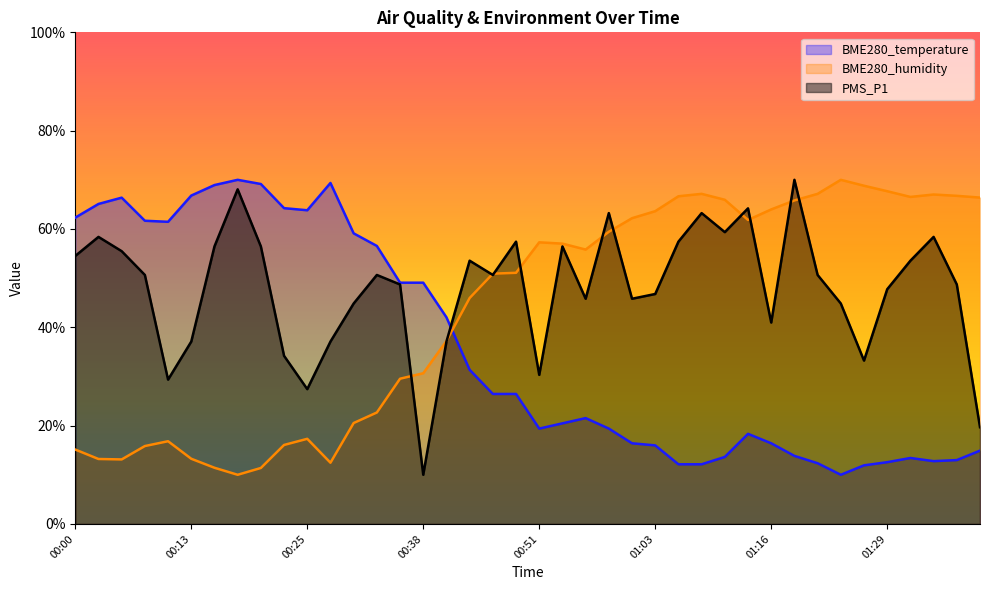

Reading right to left, transcribe all the data shown in this chart.

BME280_temperature: 14.9	13.0	12.8	13.4	12.6	11.9	10.0	12.3	13.8	16.4	18.3	13.6	12.1	12.1	16.0	16.4	19.4	21.5	20.5	19.4	26.4	26.4	31.4	42.0	49.1	49.1	56.5	59.1	69.4	63.8	64.2	69.1	70.0	68.9	66.8	61.5	61.7	66.4	65.1	62.3
BME280_humidity: 66.4	66.7	67.0	66.5	67.7	68.8	70.0	67.1	65.8	64.0	61.8	65.9	67.1	66.7	63.6	62.2	59.4	55.8	57.0	57.3	51.1	50.9	46.0	37.2	30.7	29.5	22.7	20.5	12.5	17.3	16.1	11.4	10.0	11.4	13.3	16.8	15.8	13.1	13.2	15.1
PMS_P1: 19.7	48.7	58.4	53.5	47.7	33.2	44.8	50.6	70.0	41.0	64.2	59.4	63.2	57.4	46.8	45.8	63.2	45.8	56.5	30.3	57.4	50.6	53.5	37.1	10.0	48.7	50.6	44.8	37.1	27.4	34.2	56.5	68.1	56.5	37.1	29.4	50.6	55.5	58.4	54.5